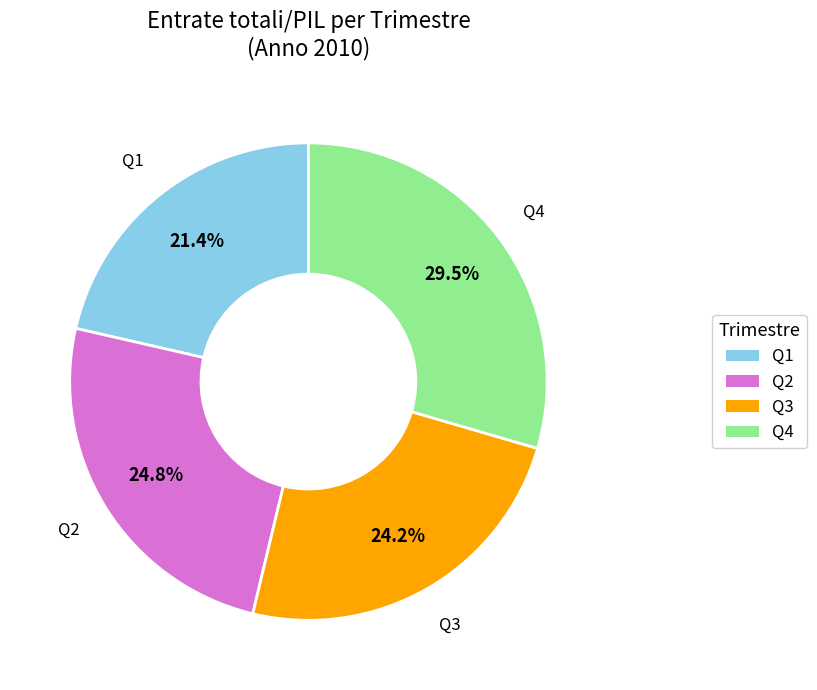

Is Q4 the majority of the pie?

No